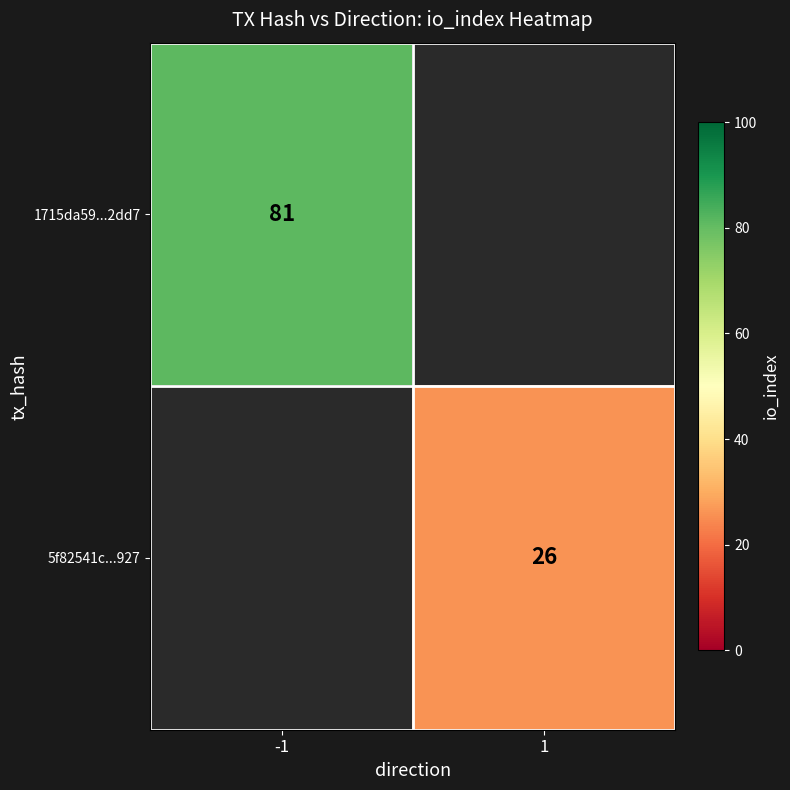

The 5f82541c...927 series shows 45.1 at 1. True or false?

False